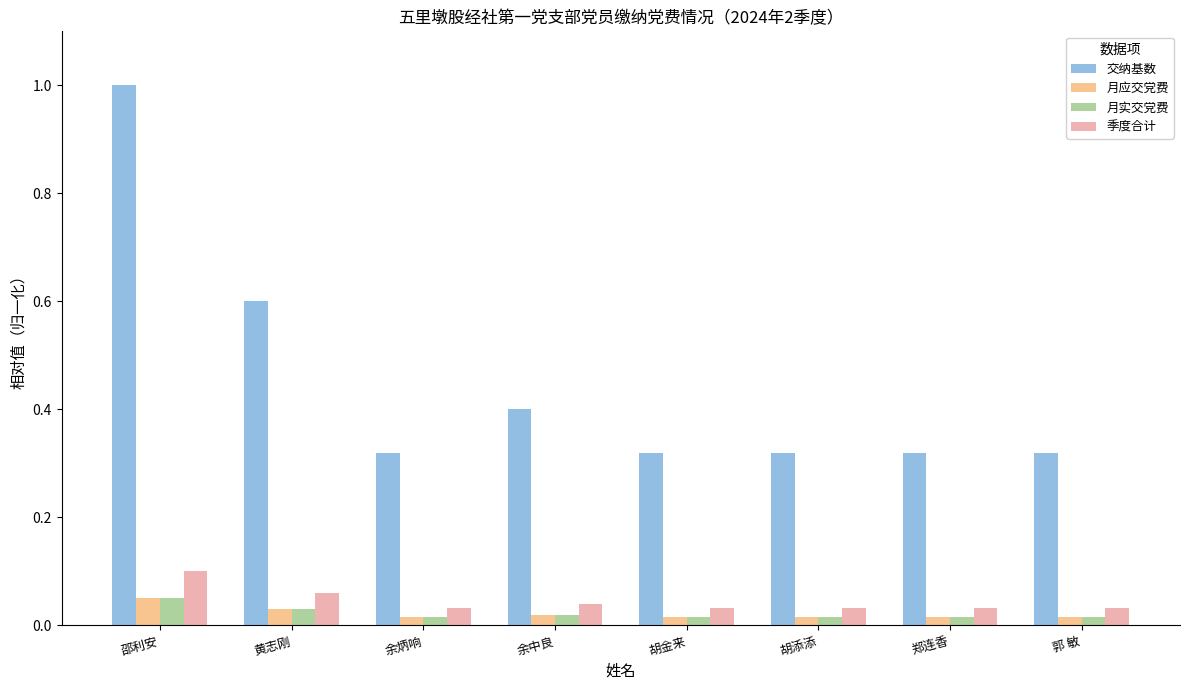

What are all the series names shown in the legend?

交纳基数, 月应交党费, 月实交党费, 季度合计